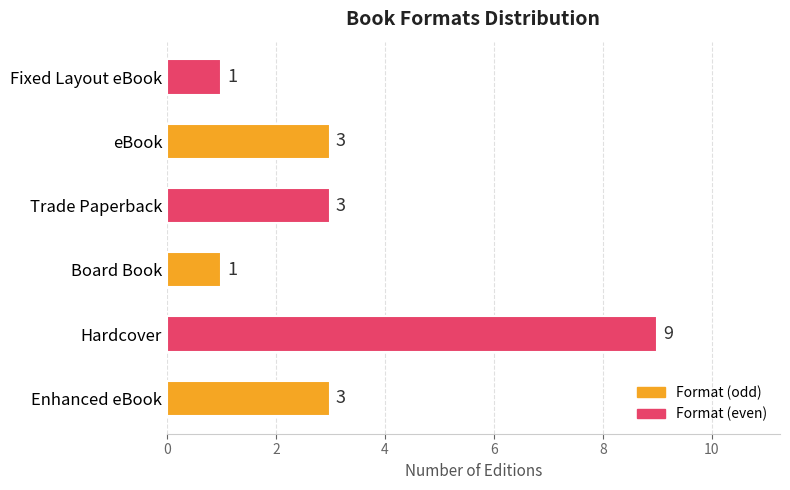

What is the maximum value shown in the chart?

9